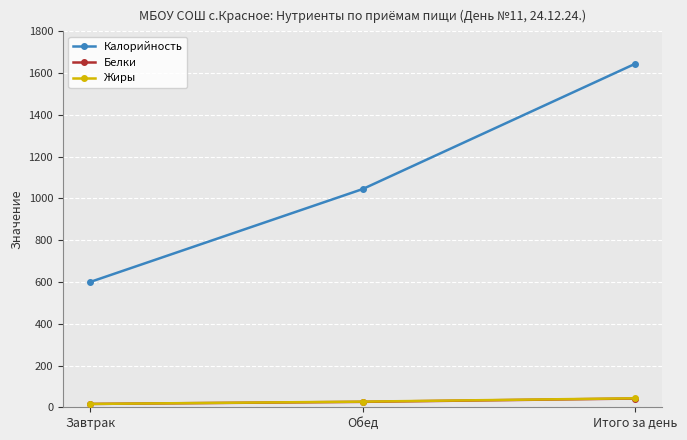

Rank the categories by Калорийность value from lowest to highest.

Завтрак, Обед, Итого за день